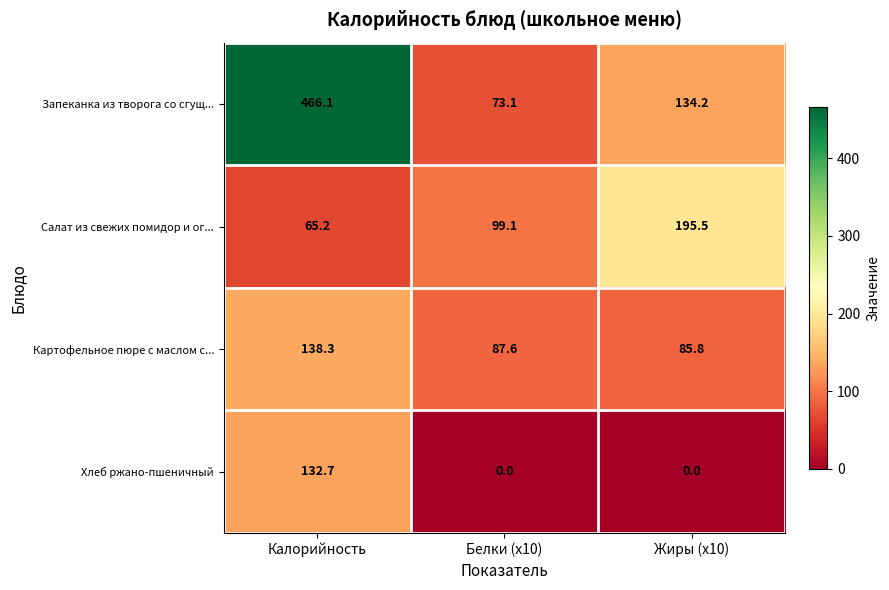

At how many categories does at least one series exceed 342?

1